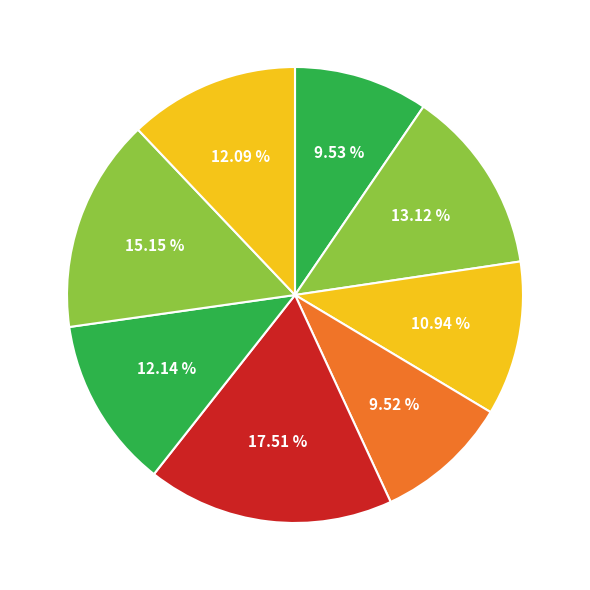

How many segments does this pie chart have?

8